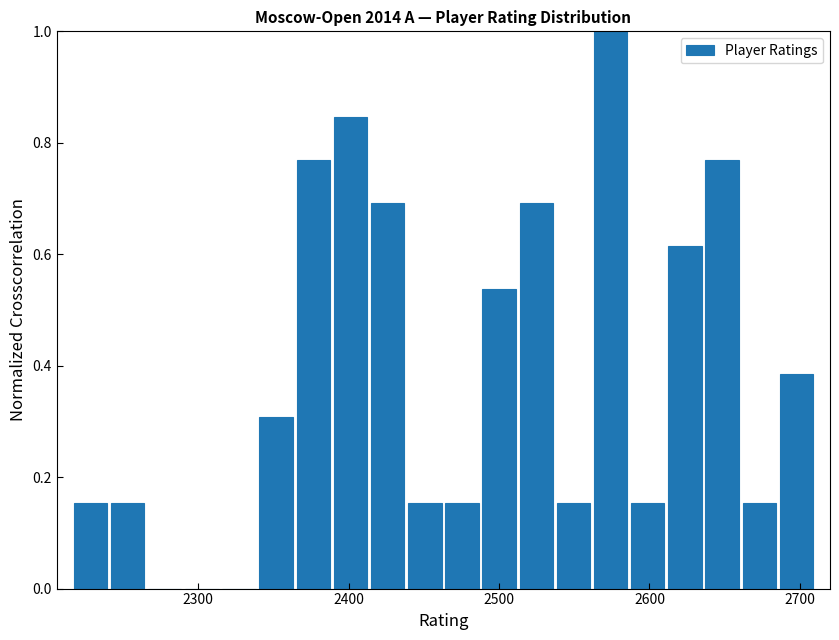

Around what value on the x-axis is the tallest bar? Give the approximate position of its centre, as read against the axis.

2570